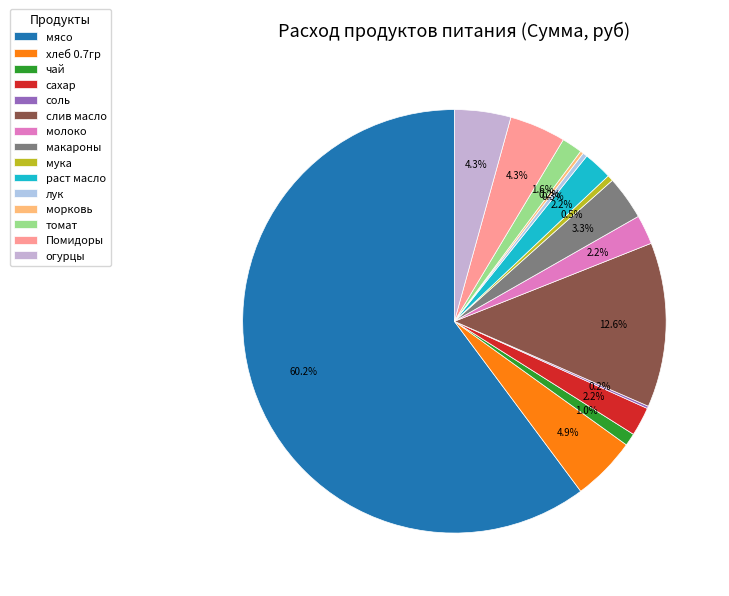

To the nearest percent, what is the difference between the раст масло and макароны slice percentages?

1%